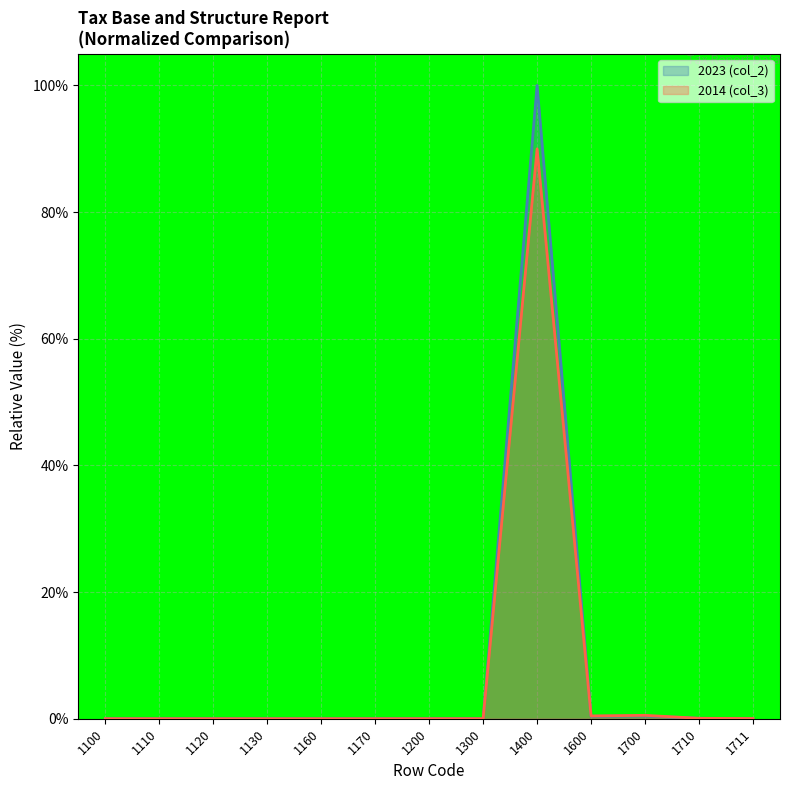

How many interior local valleys does the 2023 (col_2) series have?

3